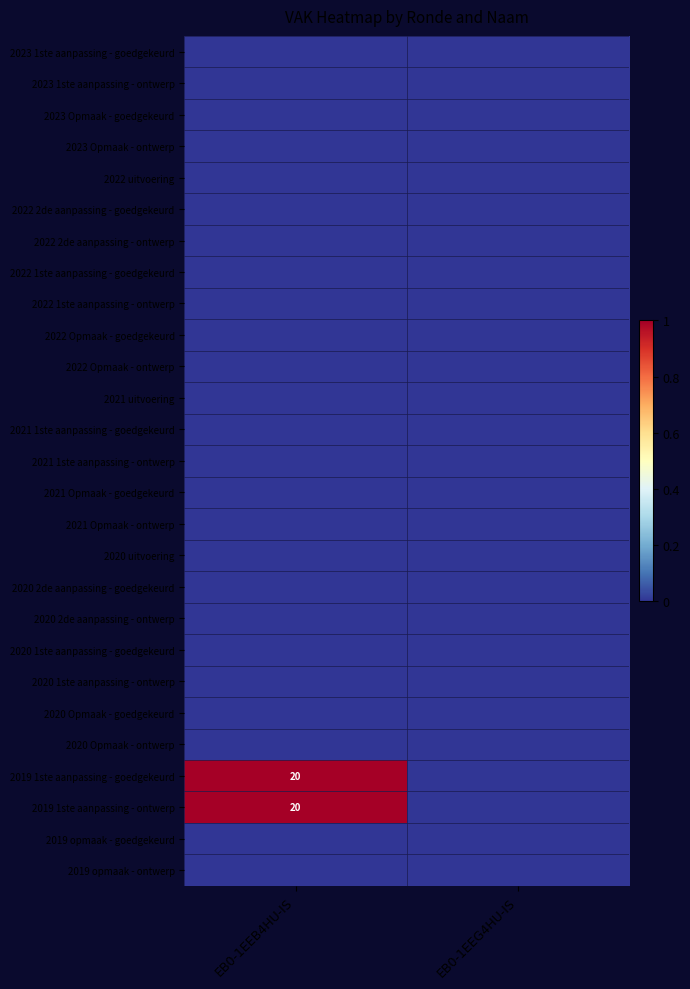

At which category is the sum across all series the highest?

EB0-1EEB4HU-IS